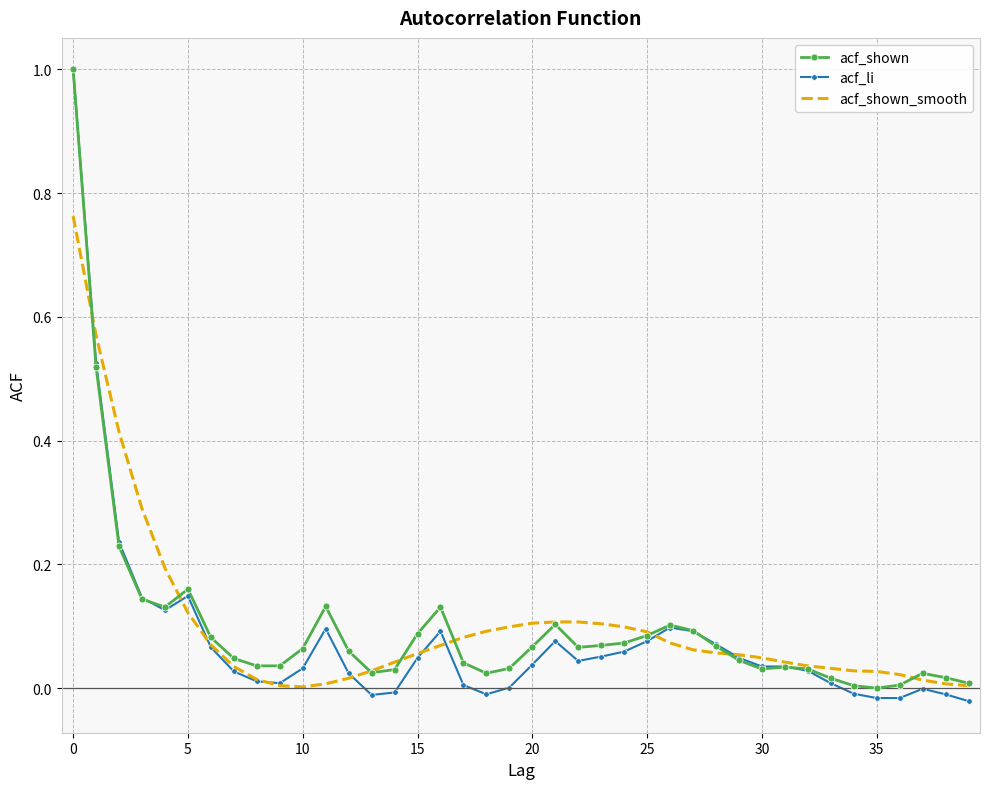

What is the maximum value shown in the chart?

1.0